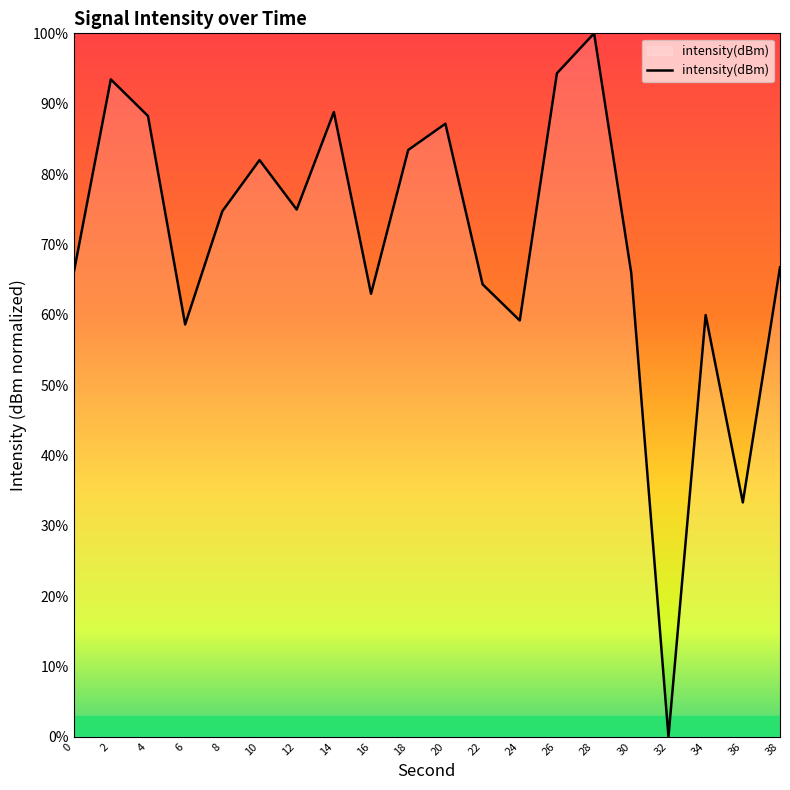

What is the average value?

70.2